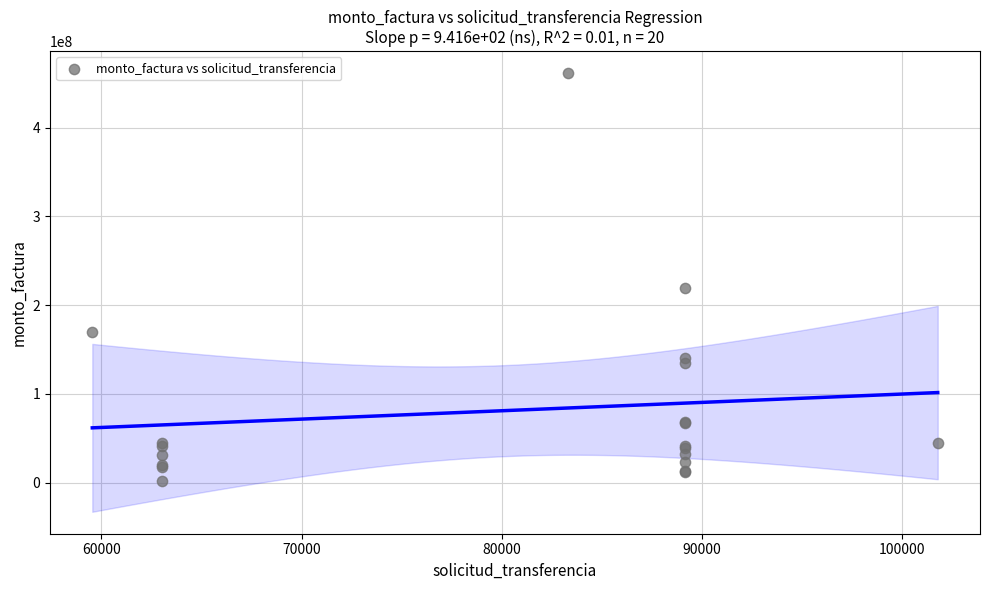

What Y value in the scatter plot is closest to 231606300?

219872160